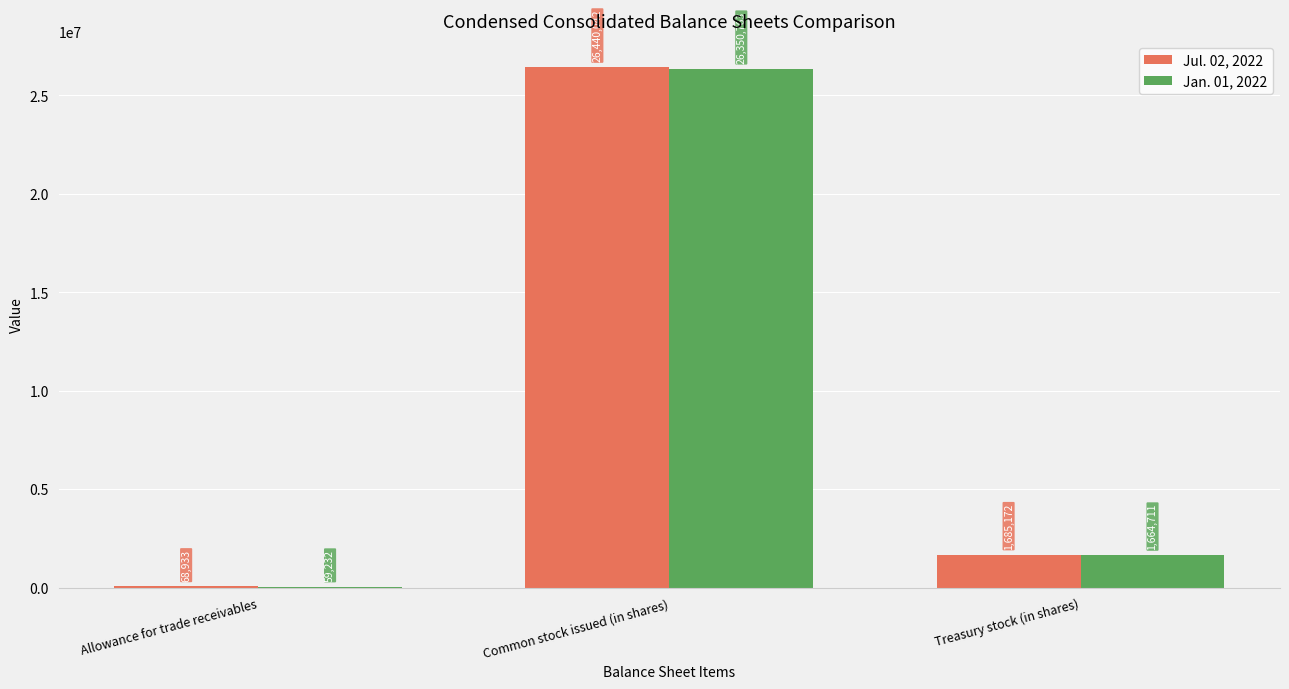

Reading right to left, transcribe all the data shown in this chart.

Jul. 02, 2022: Treasury stock (in shares)=1685172	Common stock issued (in shares)=26440042	Allowance for trade receivables=68933
Jan. 01, 2022: Treasury stock (in shares)=1664711	Common stock issued (in shares)=26350763	Allowance for trade receivables=59232